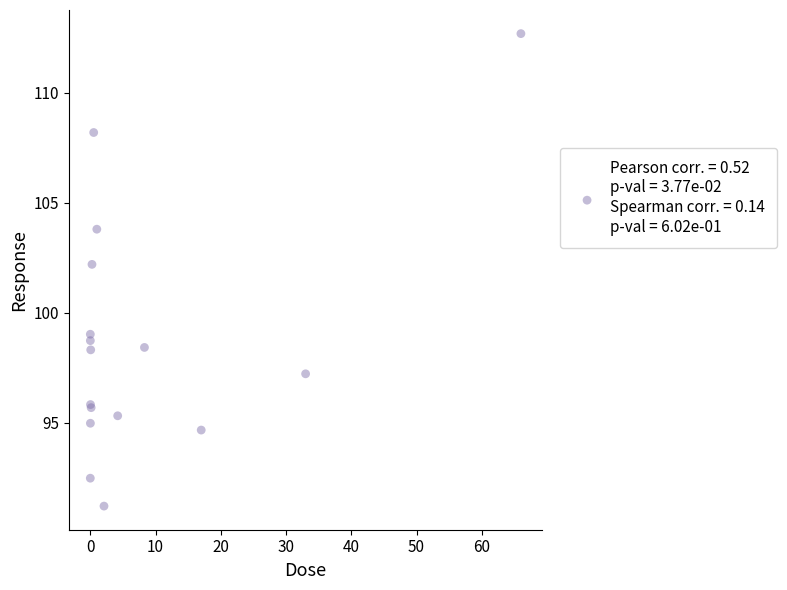

What Y value in the scatter plot is closest to 101?

102.2